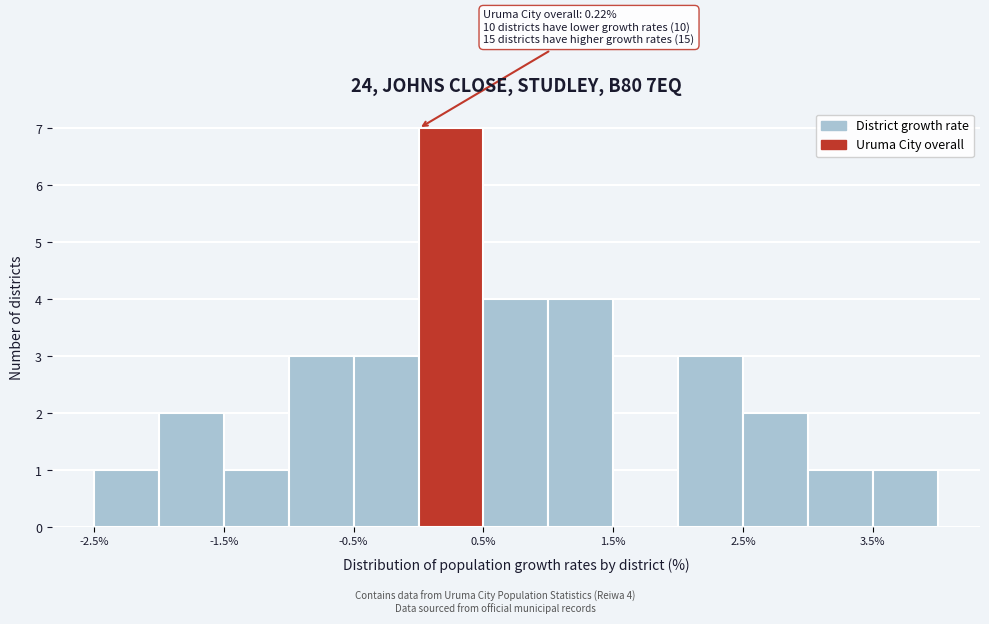

Over which range of the x-axis is the bar tallest?

0.0 to 0.5